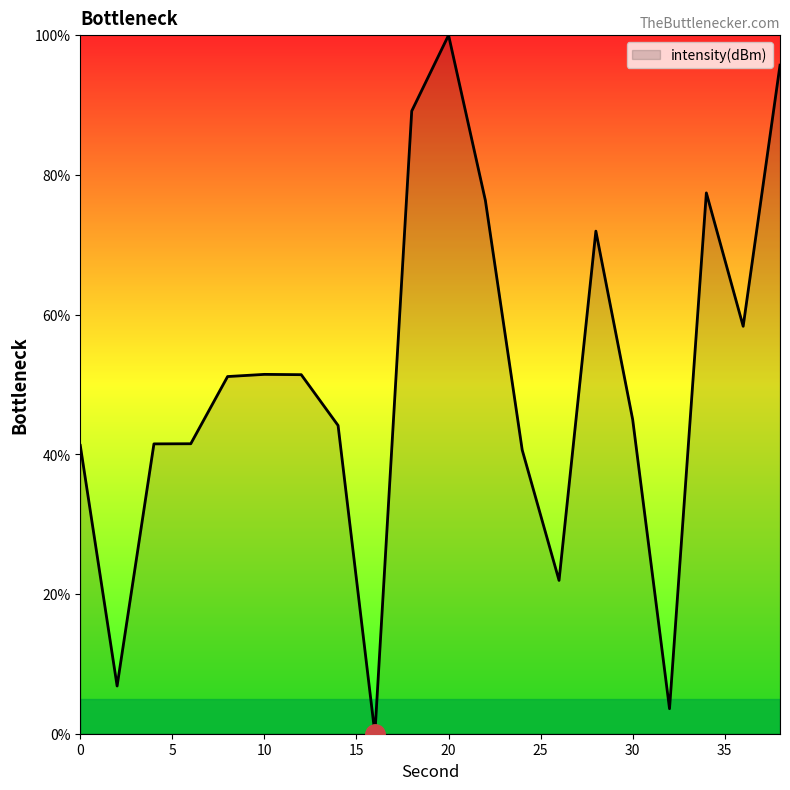

What is the difference between the maximum and minimum values?

100.0